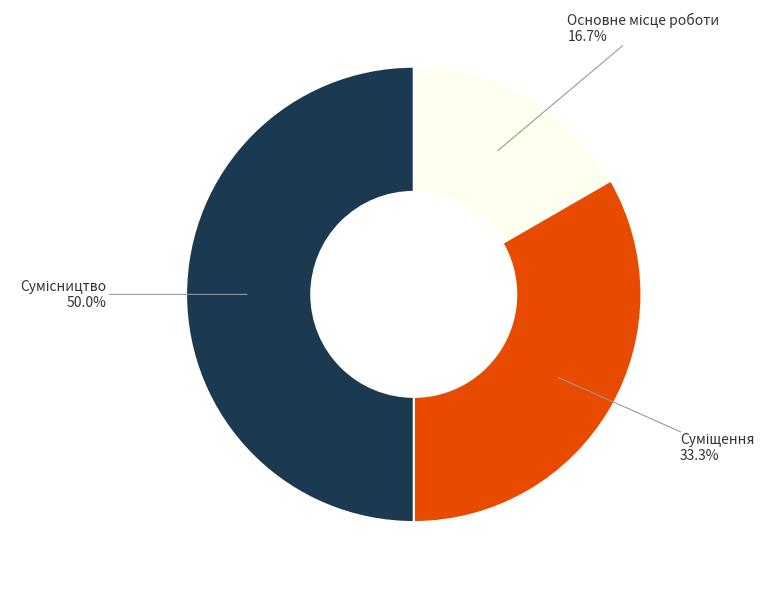

True or false: Суміщення accounts for 33% of the total.

True